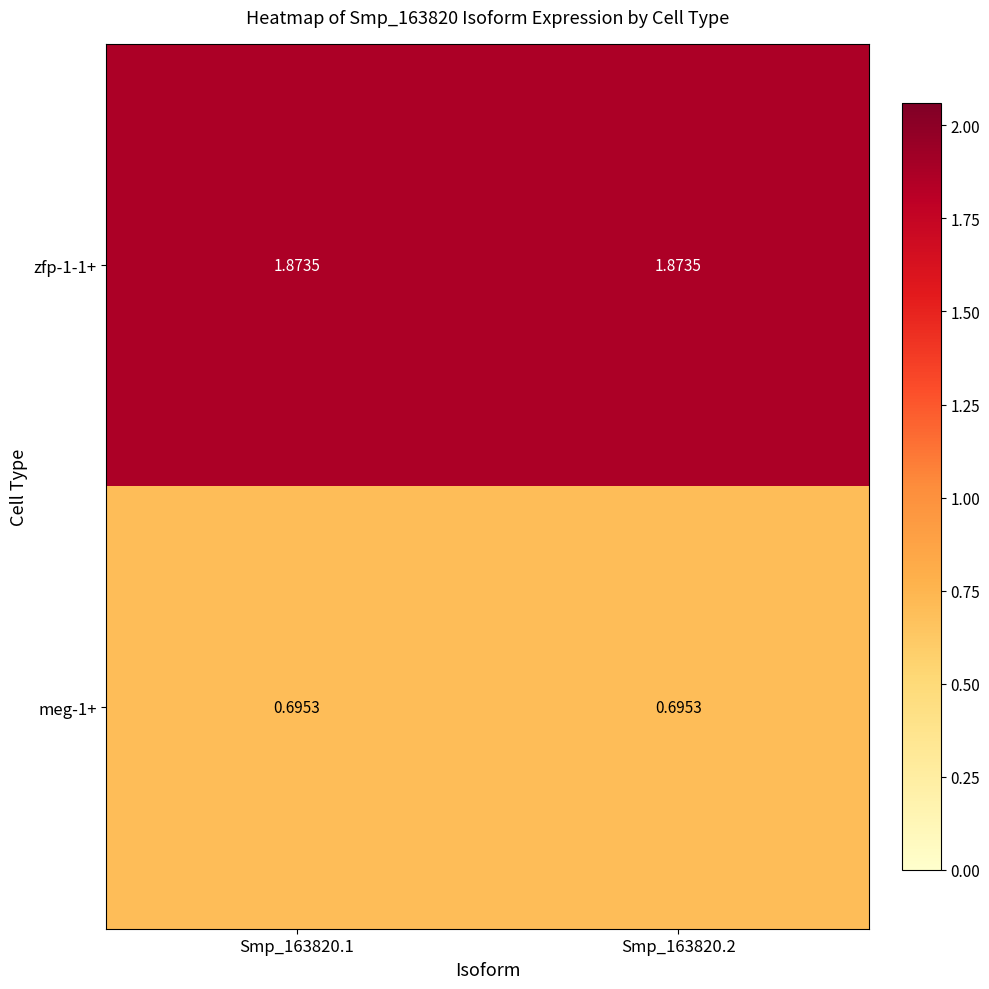

At how many categories does at least one series exceed 1?

2